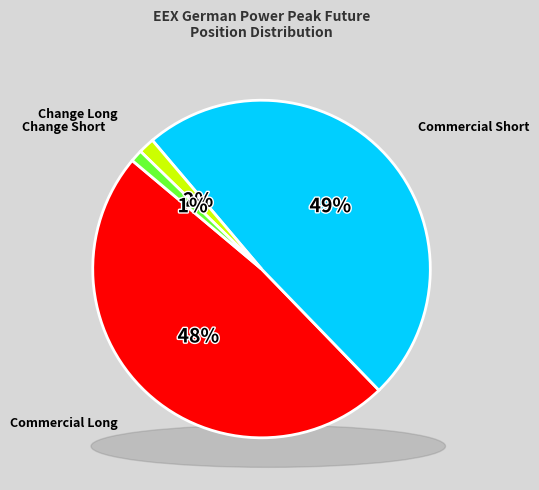

The Change Short slice represents 1% of the pie. True or false?

True